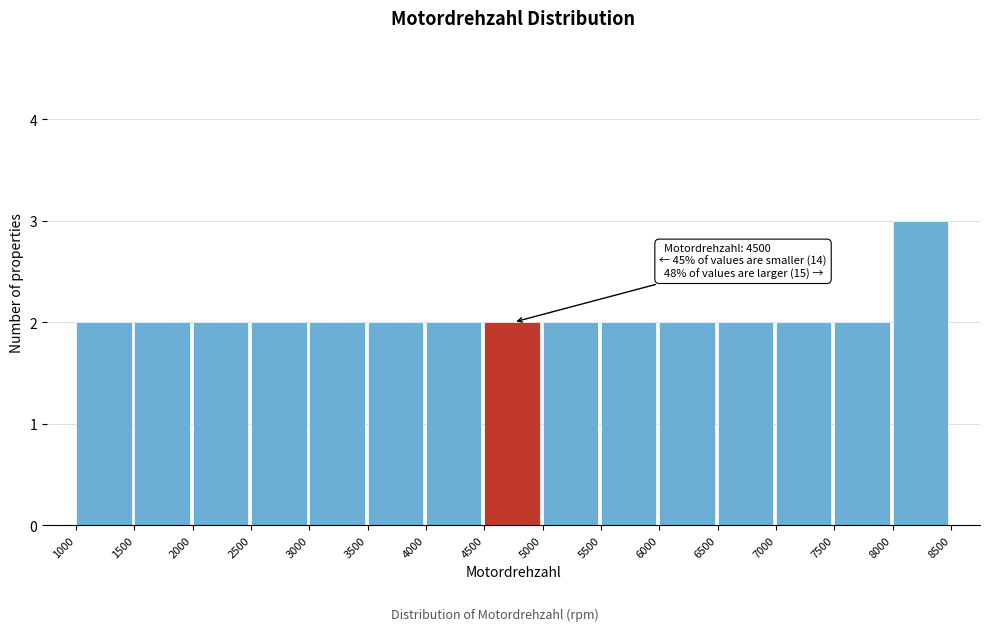

Which range on the x-axis has the tallest bar?

8000 to 8500